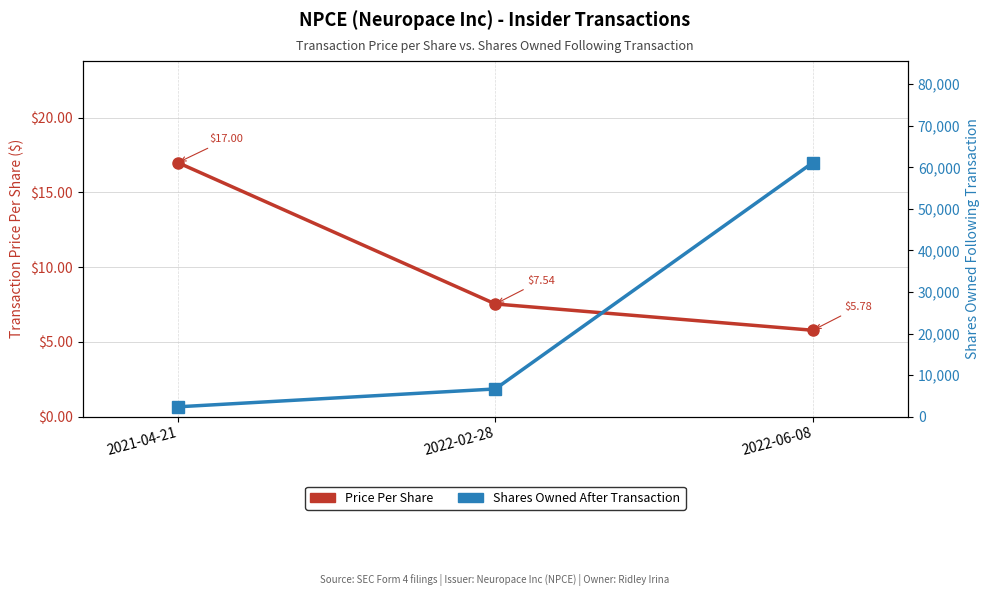

Reading right to left, transcribe all the data shown in this chart.

transactionPricePerShare: 2022-06-08=5.8	2022-02-28=7.5	2021-04-21=17.0
sharesOwnedFollowingTransaction: 2022-06-08=61139.0	2022-02-28=6652.0	2021-04-21=2352.0